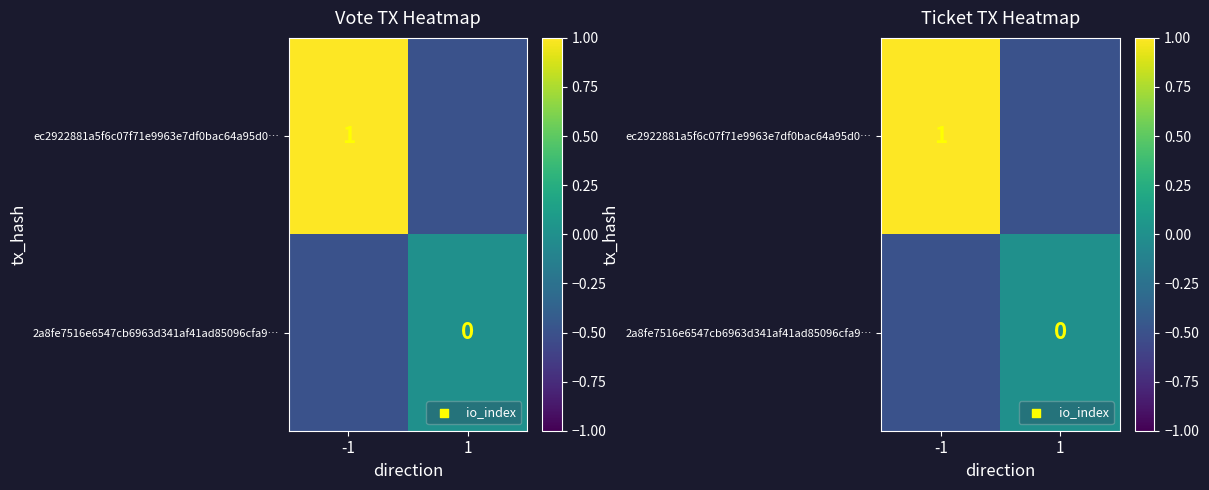

What is the total value across all series at 1?

-0.5